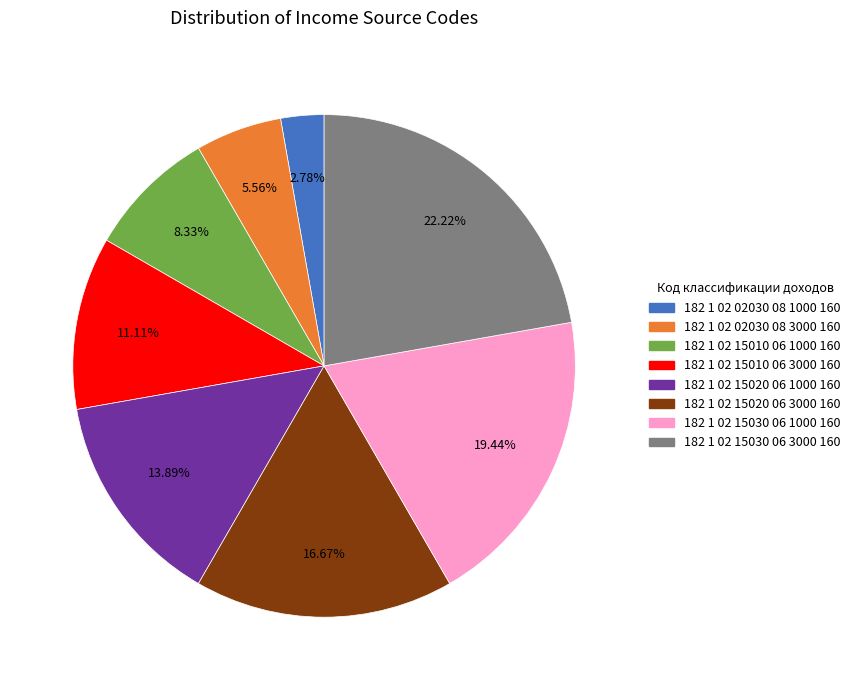

How many slices are in this pie chart?

8